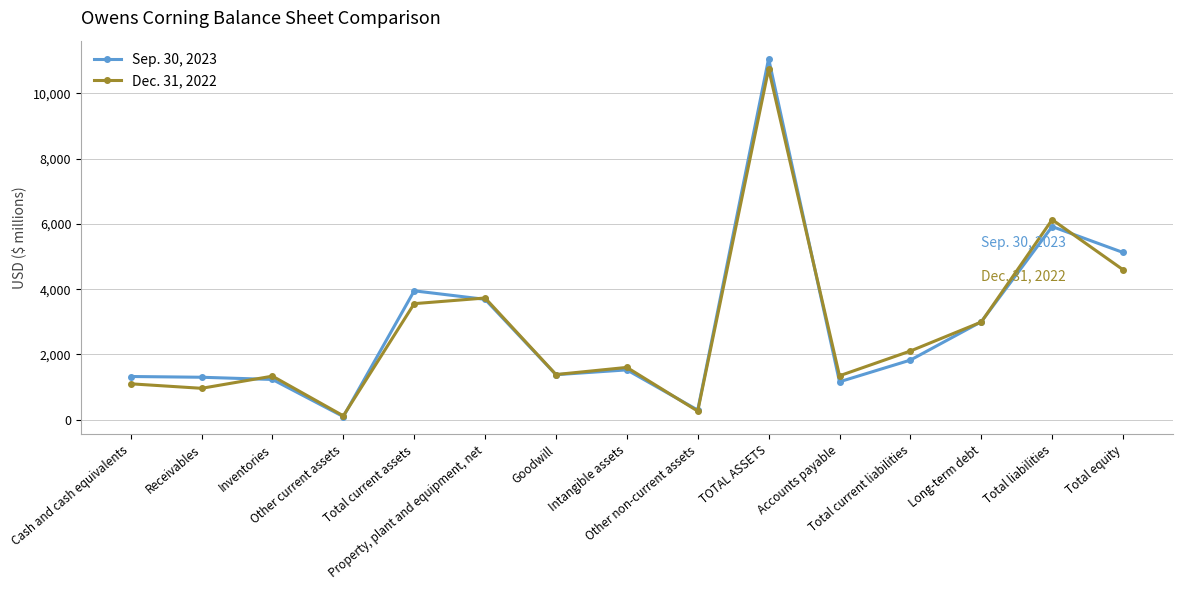

What is the label of the 8th point from the right?

Intangible assets